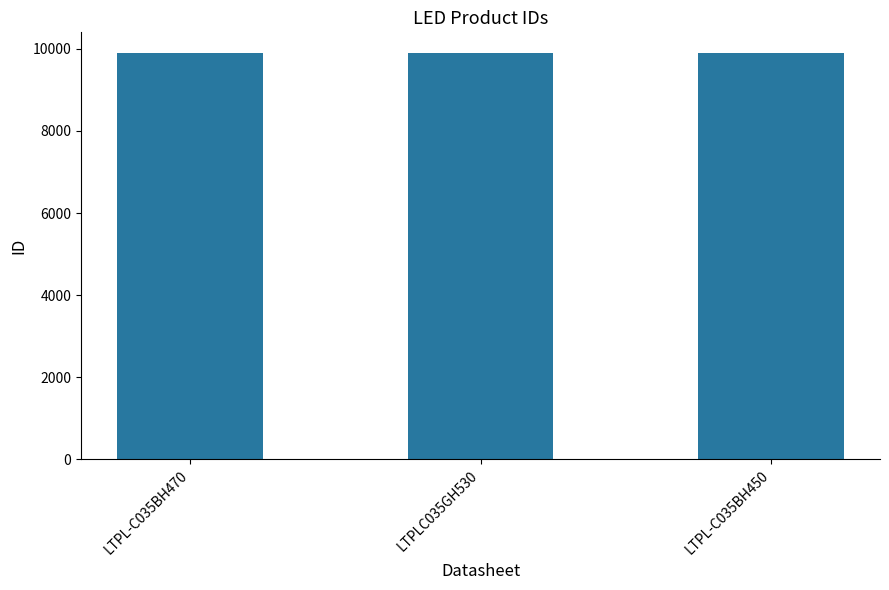

What is the average value?

9903